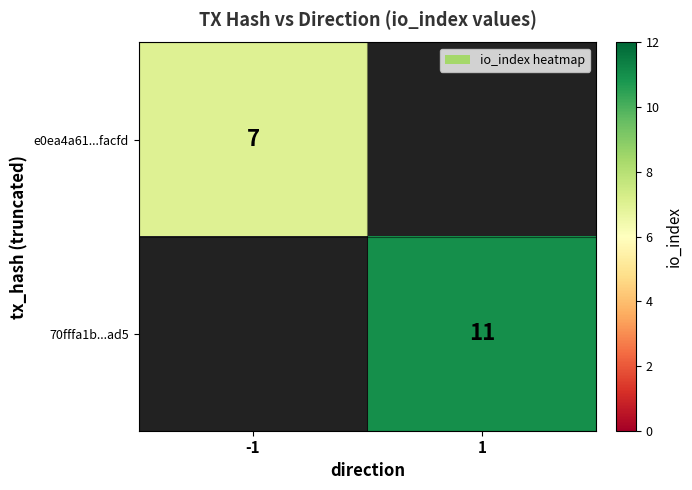

True or false: 70fffa1b...ad5 has a value of 3 at 1.

False